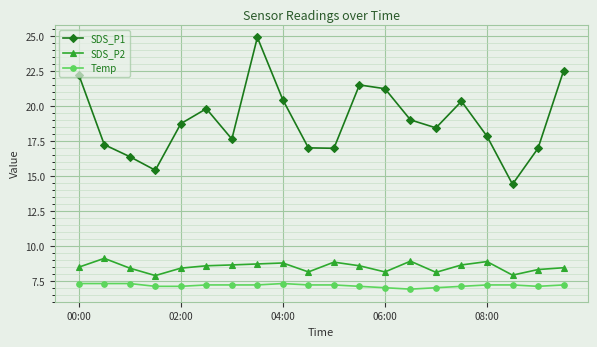

Which series has the largest total across all categories?

SDS_P1